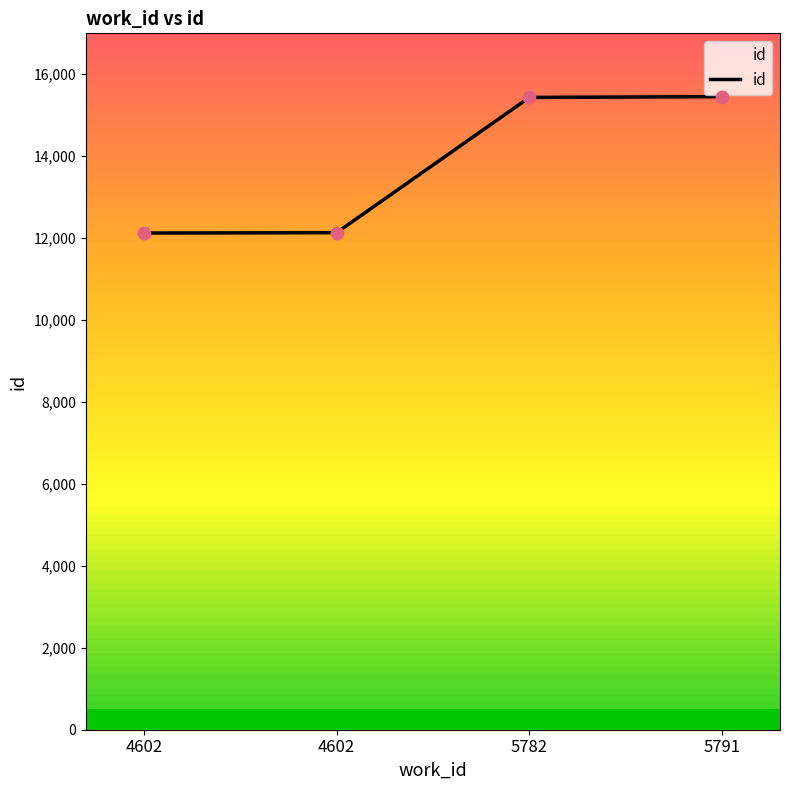

How many lines are shown in the chart?

1